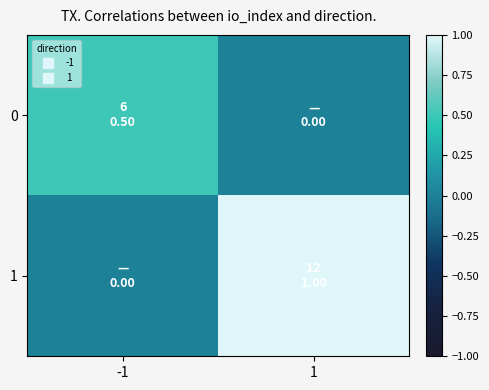

At how many categories does at least one series exceed 0?

2